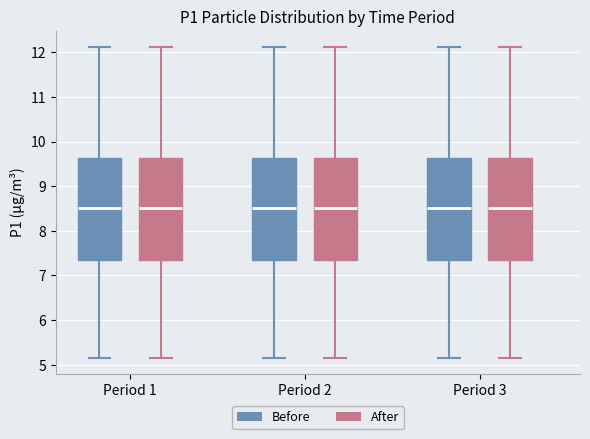

Where is the upper edge of the box for Period 3 (After) on the y-axis? The values are not printed on the chart, so give them approximately, as read against the axis.

9.6